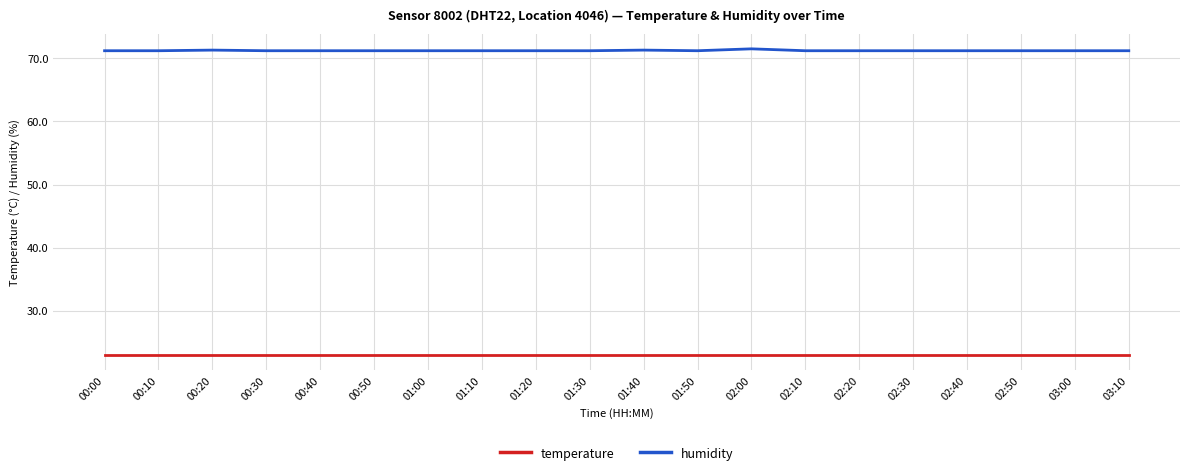

At how many categories does at least one series exceed 70?

20